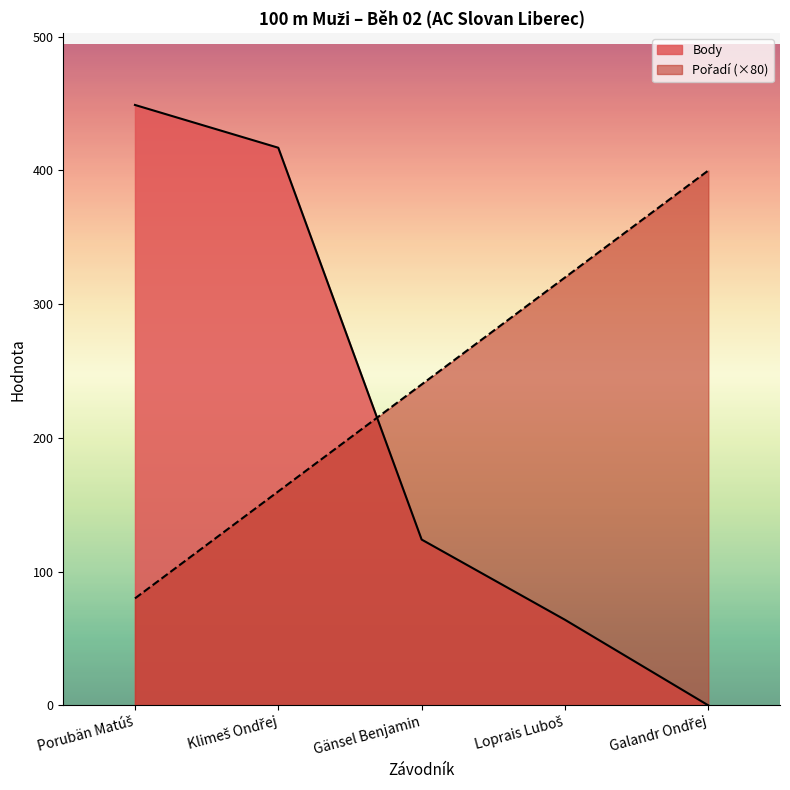

The Pořadí series shows 103 at Gänsel Benjamin. True or false?

False